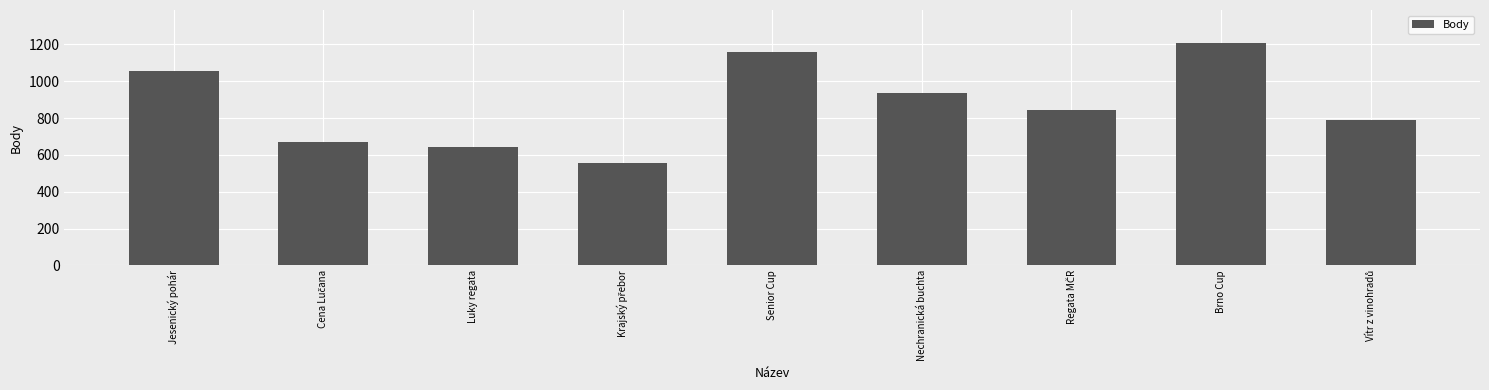

Where does the data first go above 843?

Jesenický pohár